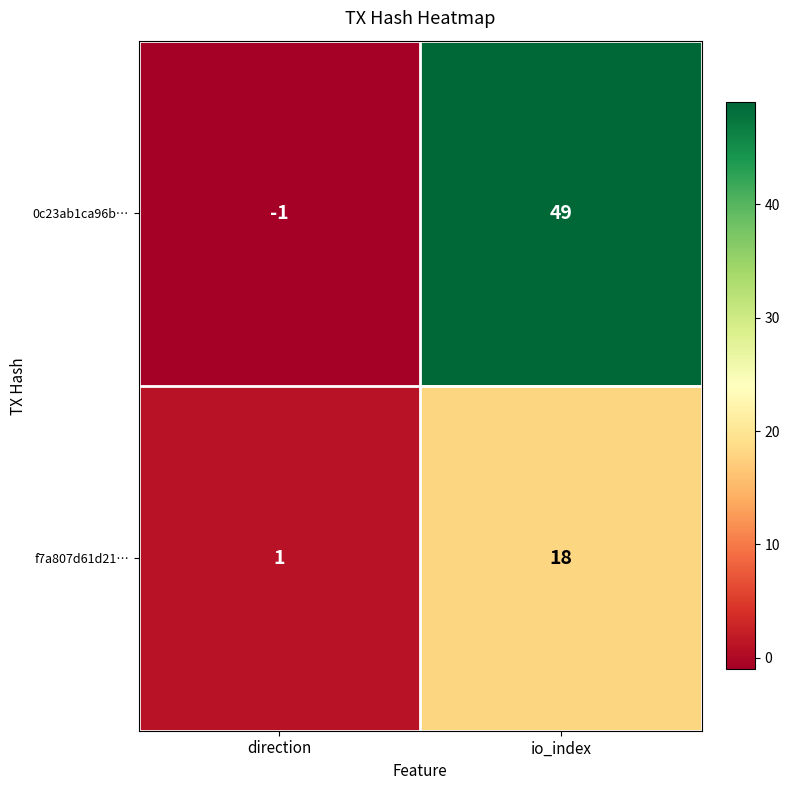

The value of f7a807d61d21… at io_index is 18. True or false?

True